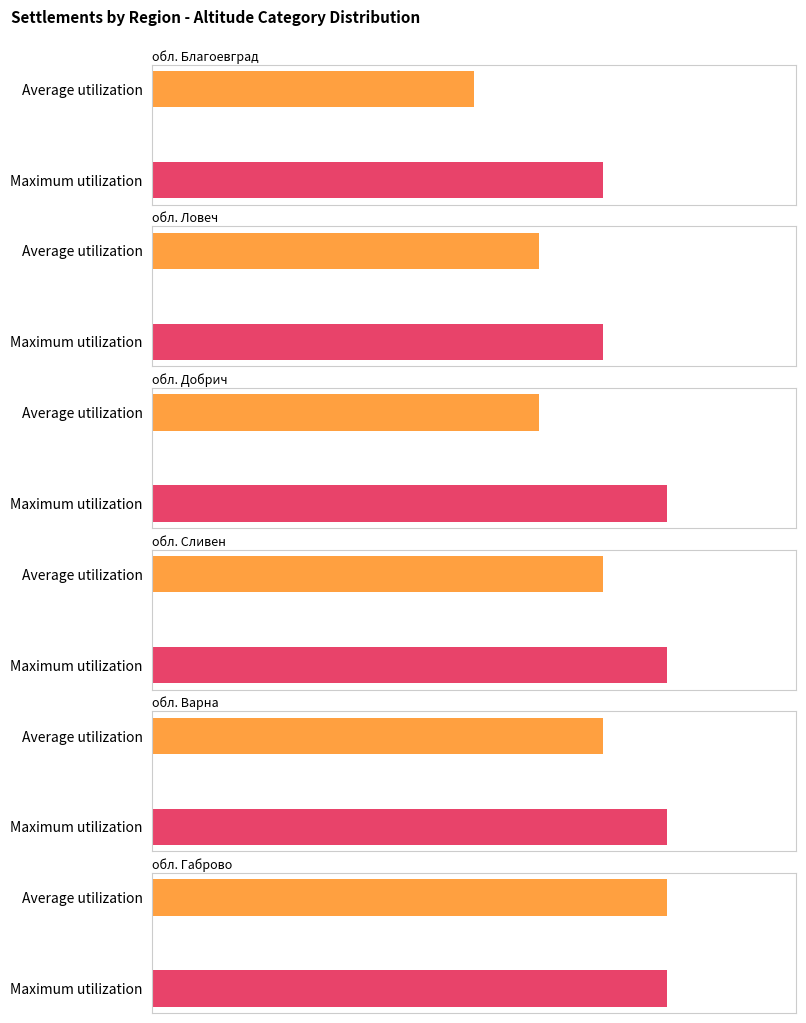

What value does the Average utilization series have at обл. Благоевград?

5